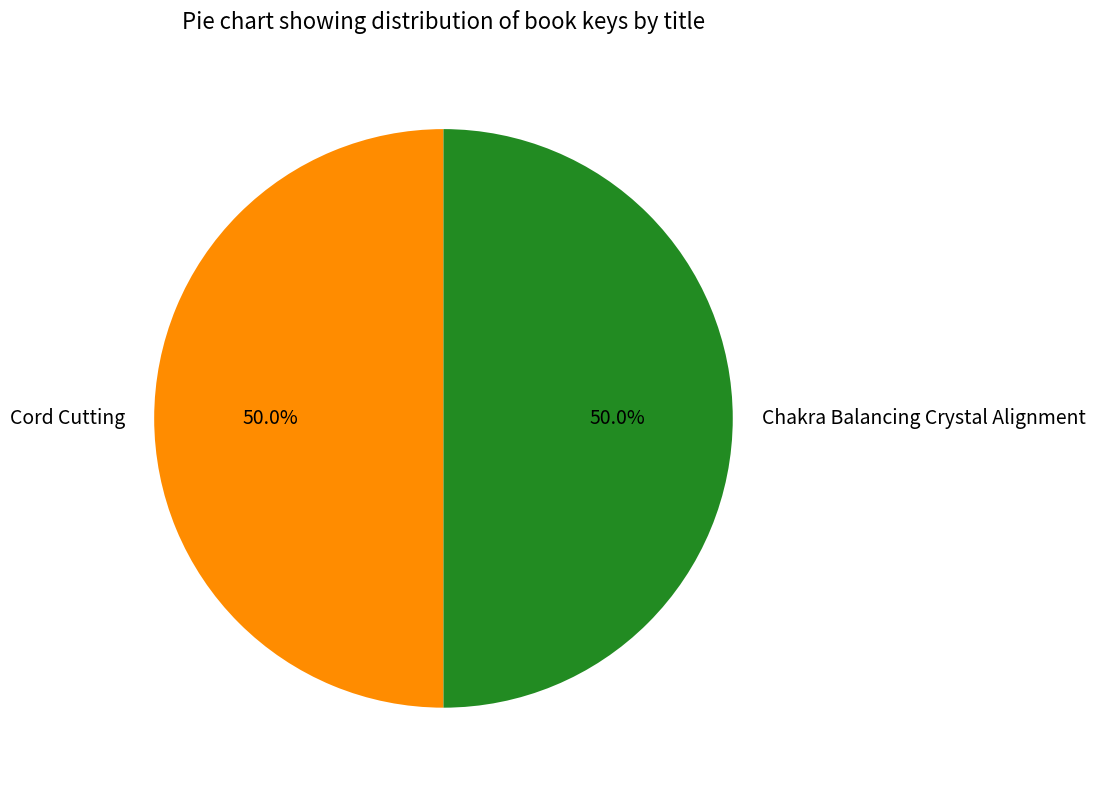

Approximately how many times larger is the value at Chakra Balancing Crystal Alignment compared to Cord Cutting?

1.0